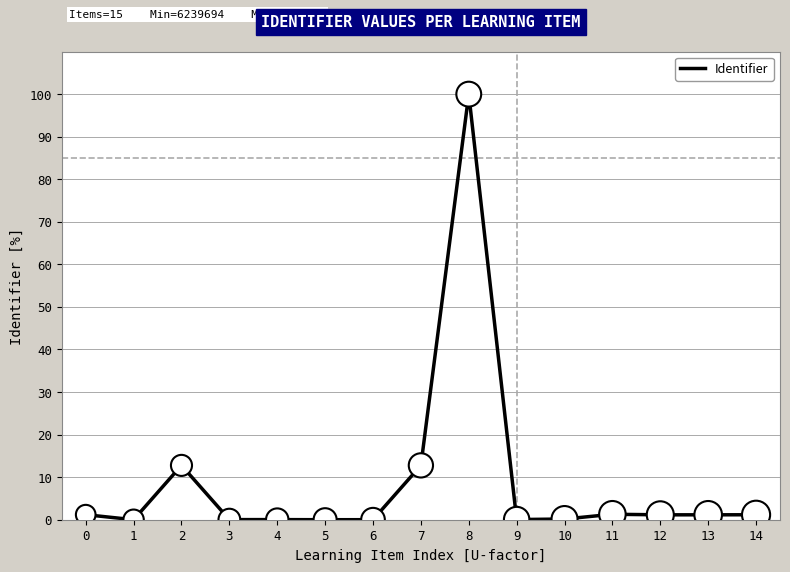

What is the ratio of the value at 8 to the value at 11?

77.9